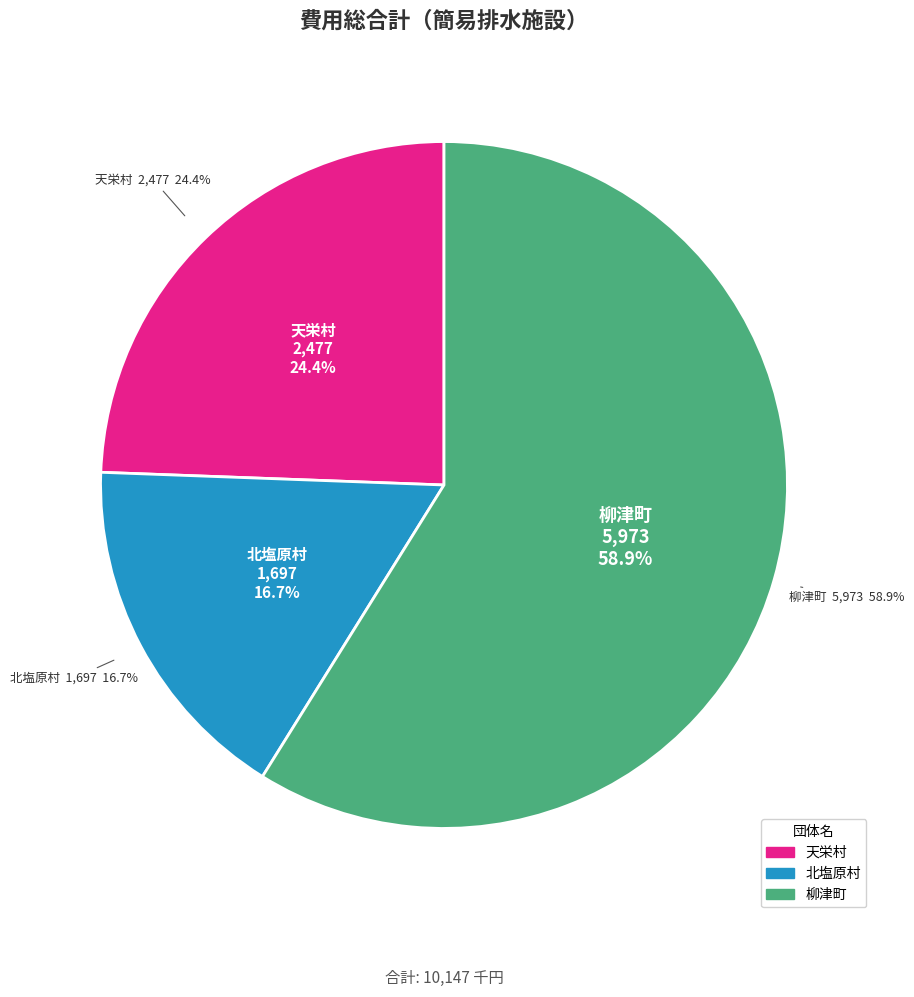

Rank the categories by value from highest to lowest.

柳津町, 天栄村, 北塩原村